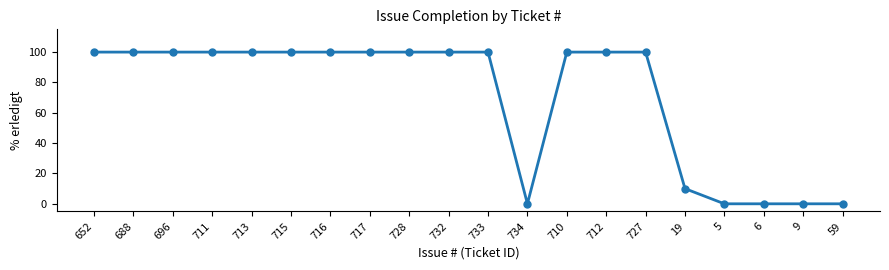

The chart shows a value of 23 at 710. True or false?

False